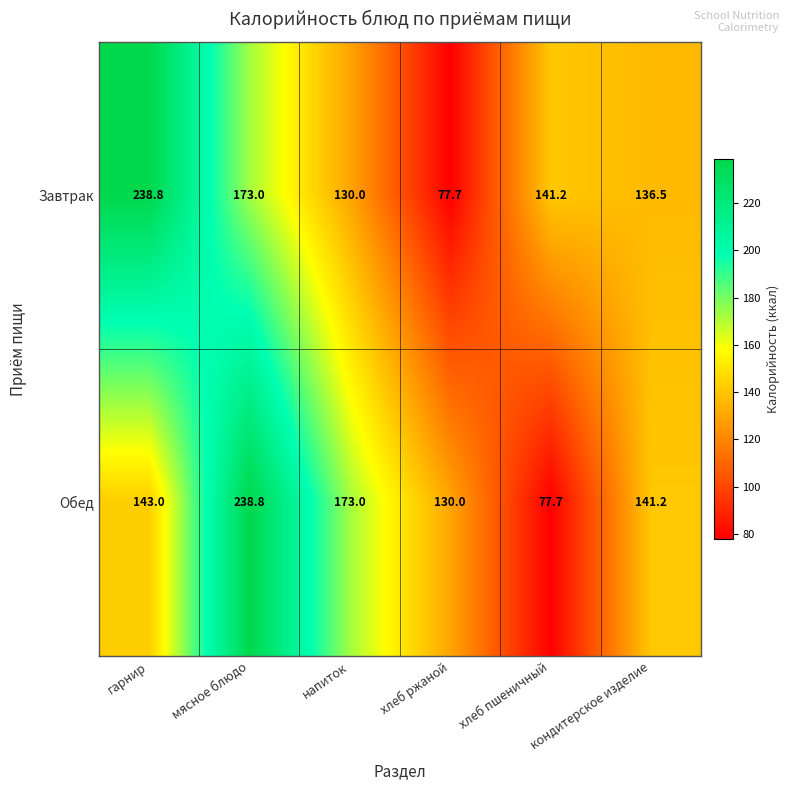

What is the spread (max minus min) of values at хлеб пшеничный?

63.5